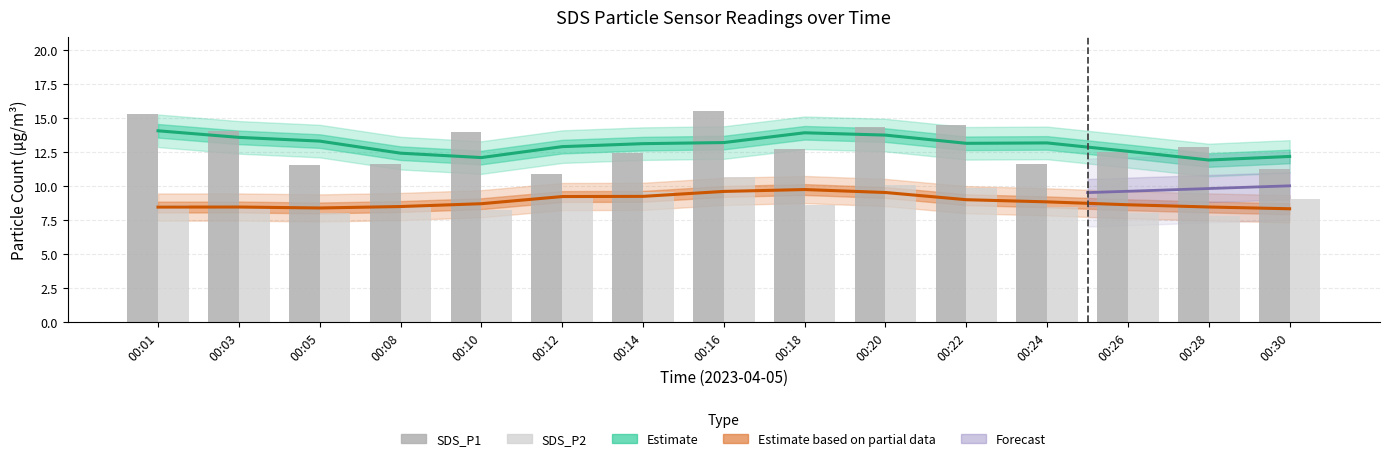

What is the value of the SDS_P1 bar at the 1st from the left?

15.3